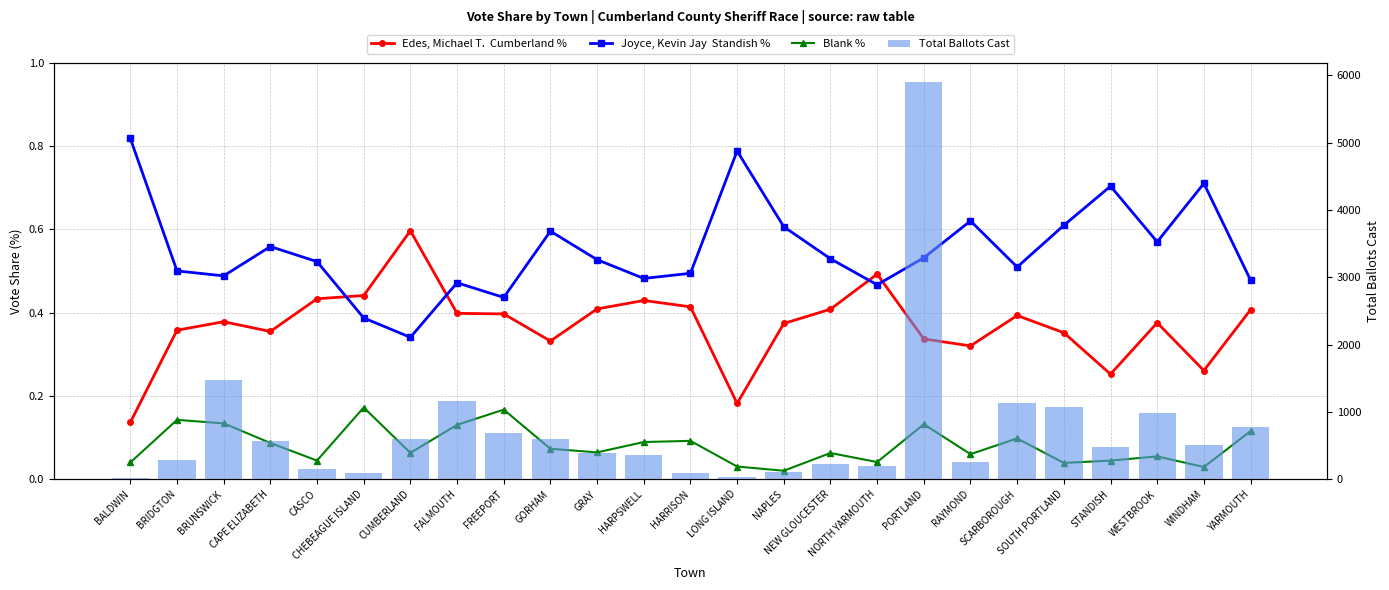

Which has a higher value, CASCO or HARPSWELL?

CASCO